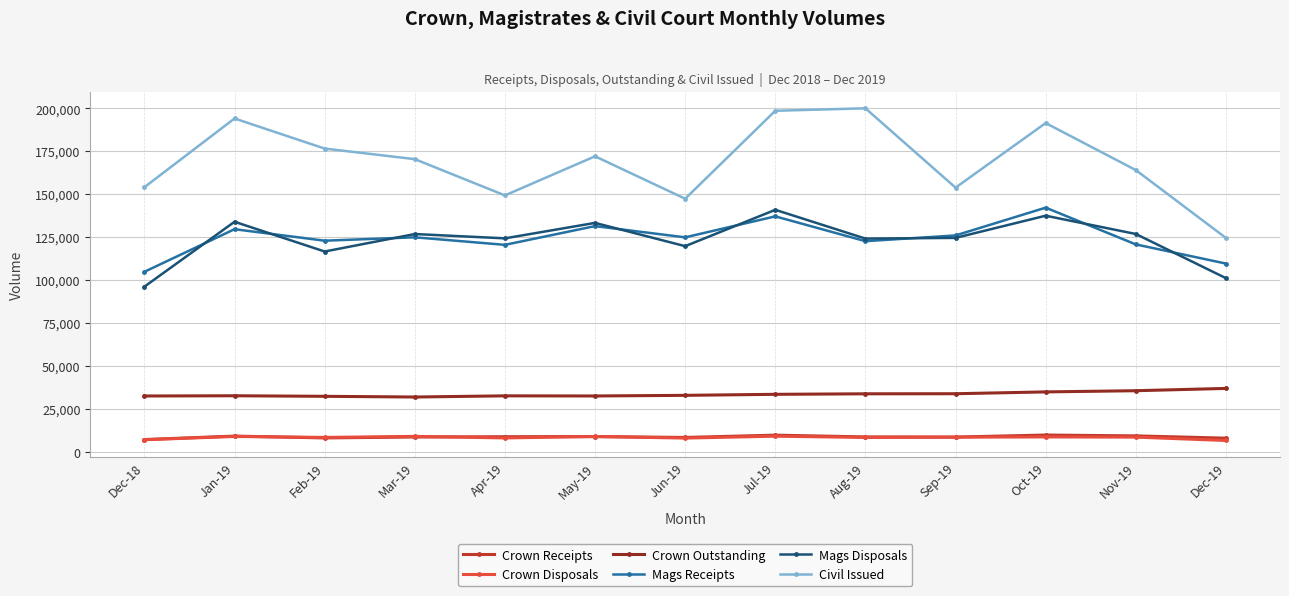

Which series has the largest total across all categories?

Civil Issued